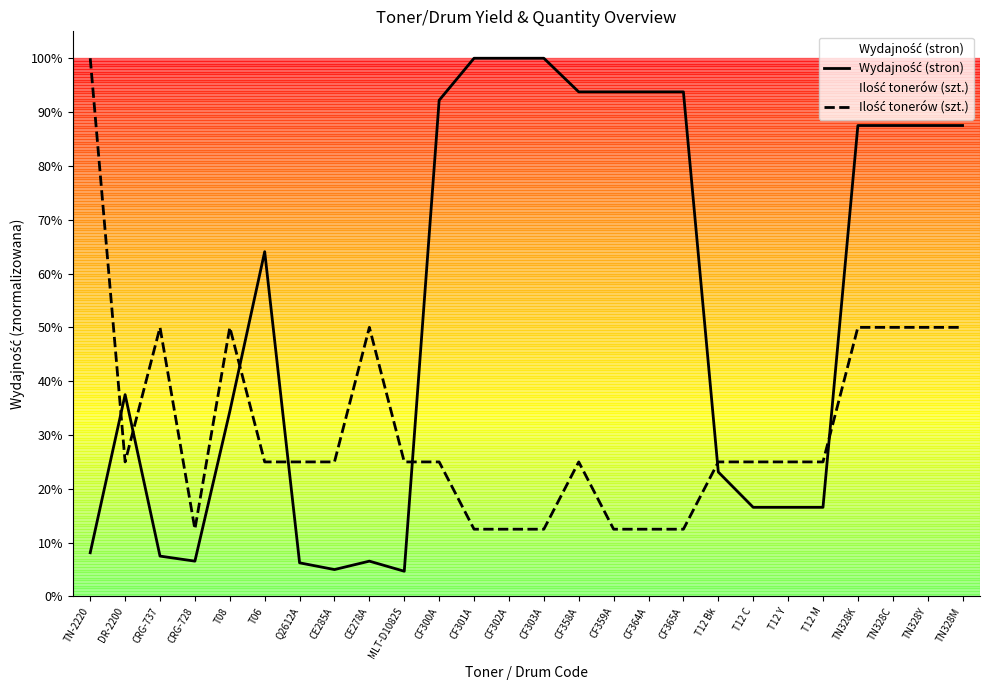

Between which two adjacent categories do Ilość tonerów (szt.) and Wydajność (stron) first intersect?

TN-2220 and DR-2200